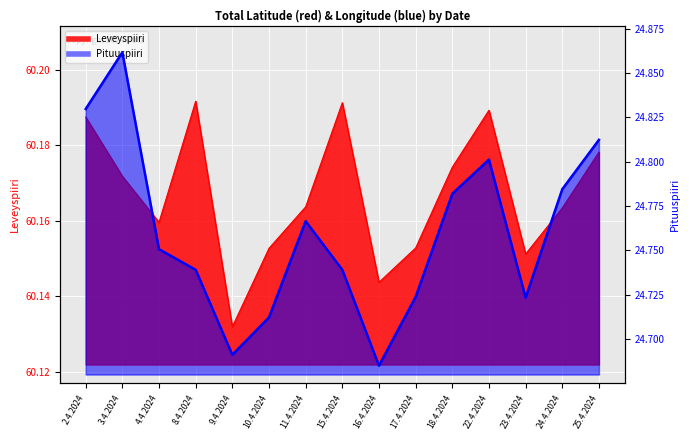

What is the average value of the Leveyspiiri series?

60.2